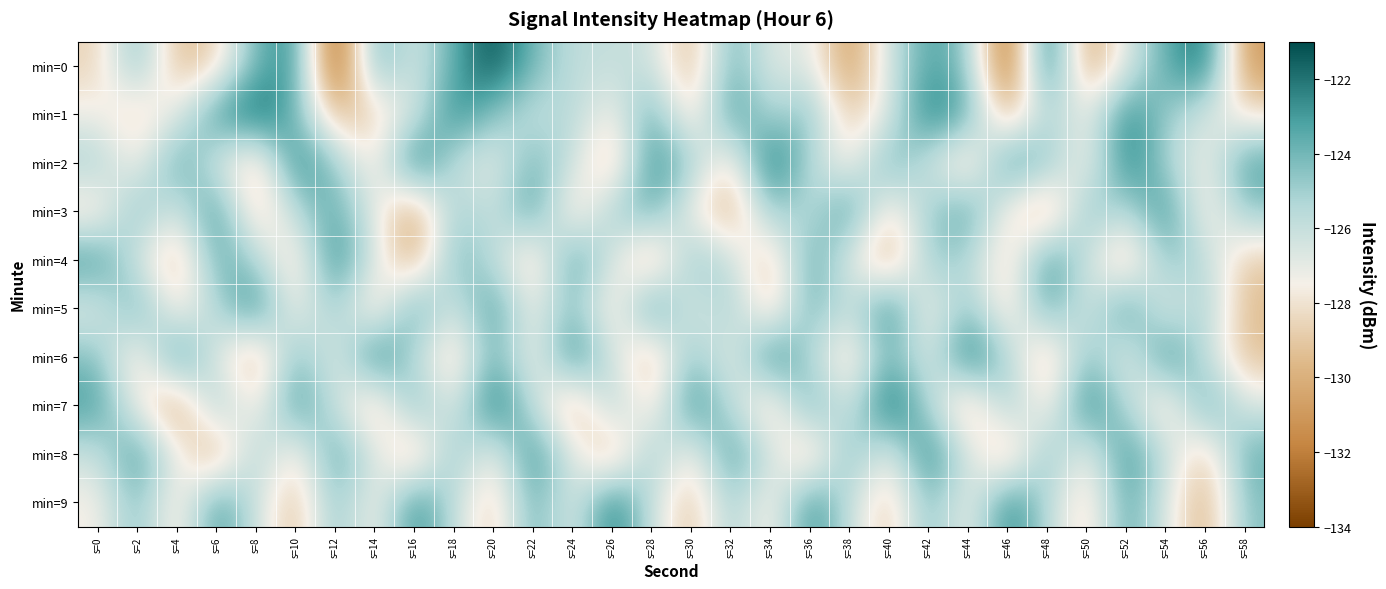

At which category does the chart reach its peak across all series?

s=20